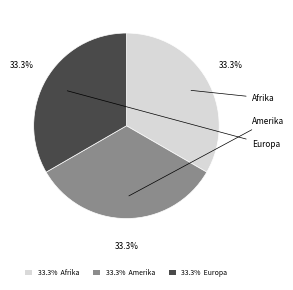

How many segments does this pie chart have?

3